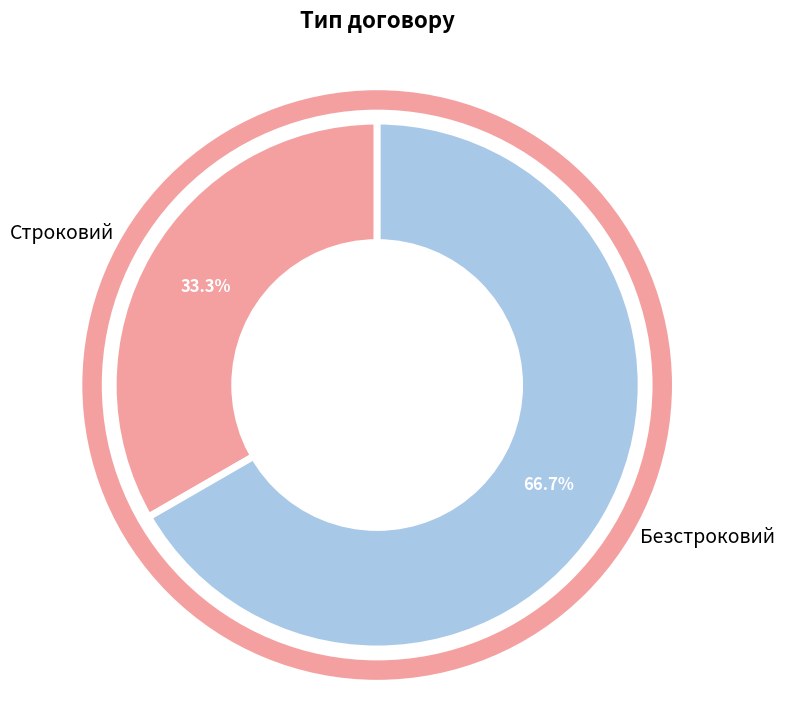

What is the ratio of the value at Строковий to the value at Безстроковий?

0.5